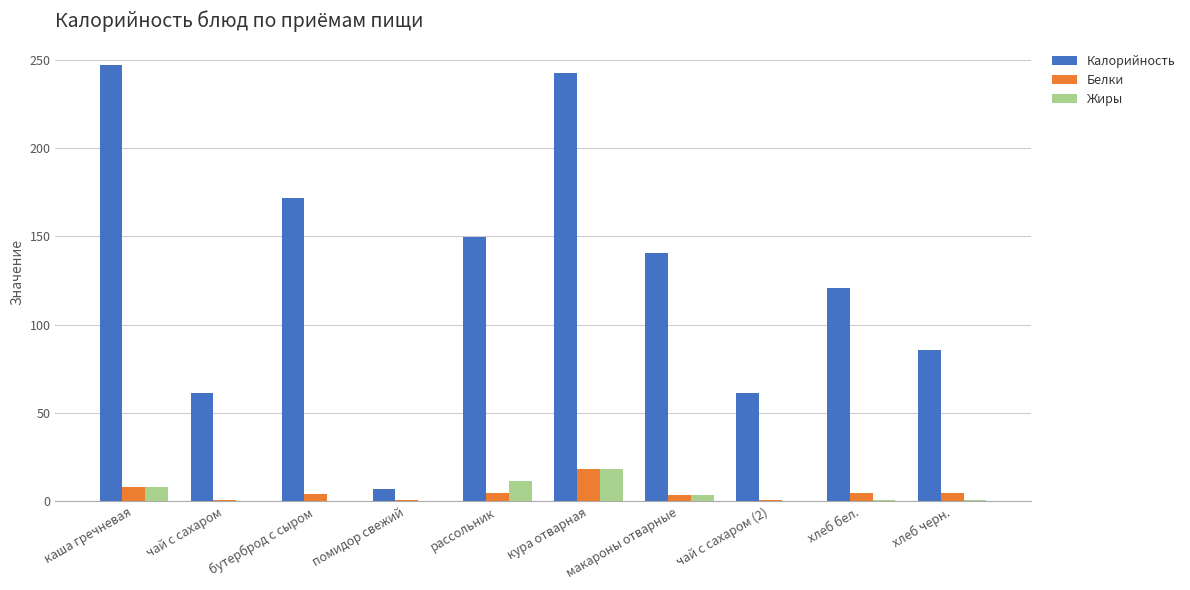

Are the bars horizontal?

No